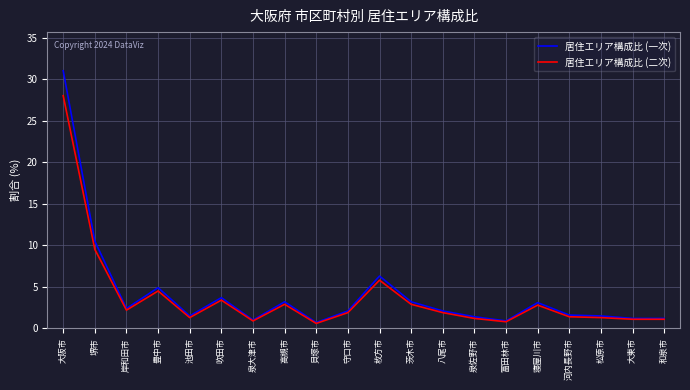

Is it true that 居住エリア構成比 (二次) equals 1.1 at 和泉市?

True